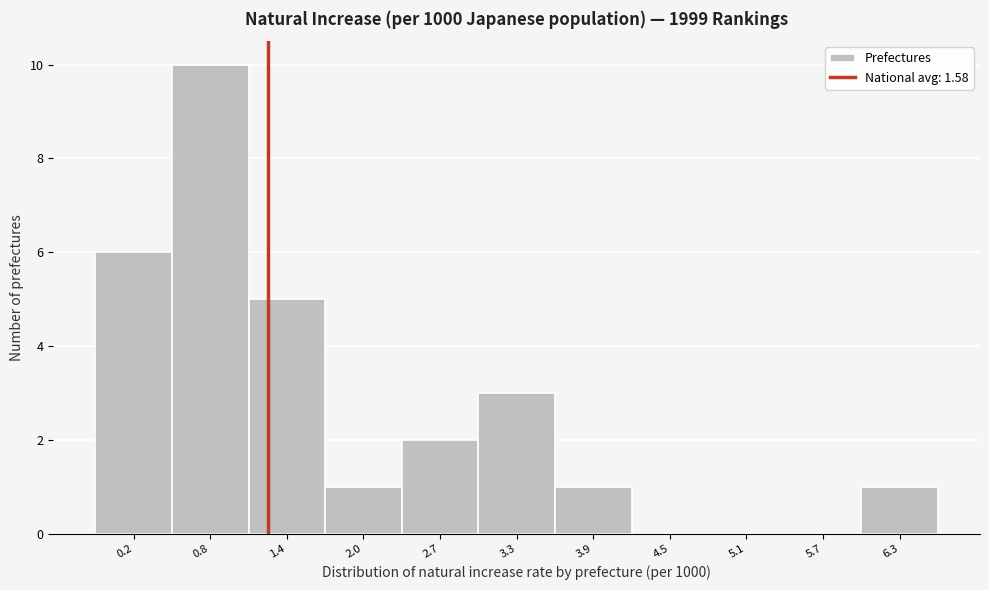

Reading left to right, extract all data points from this chart.

0.2=6	0.8=10	1.4=5	2.0=1	2.7=2	3.3=3	3.9=1	4.5=0	5.1=0	5.7=0	6.3=1